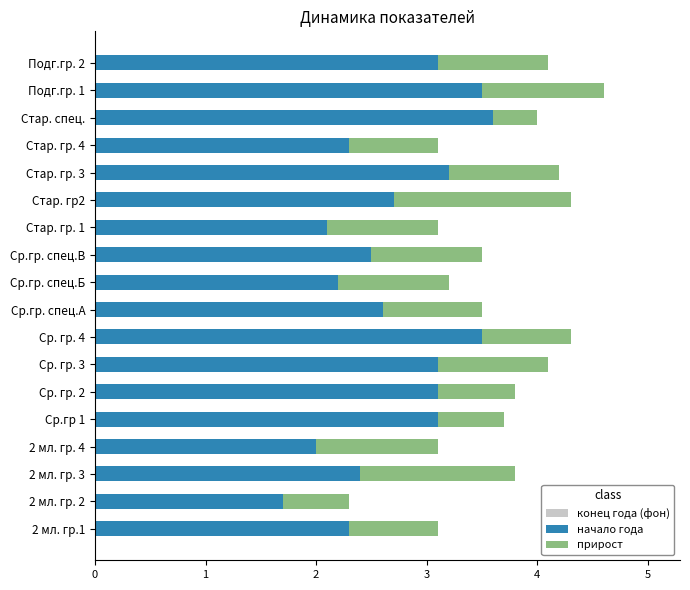

What is the value of the начало года bar at the 7th from the left?

3.1